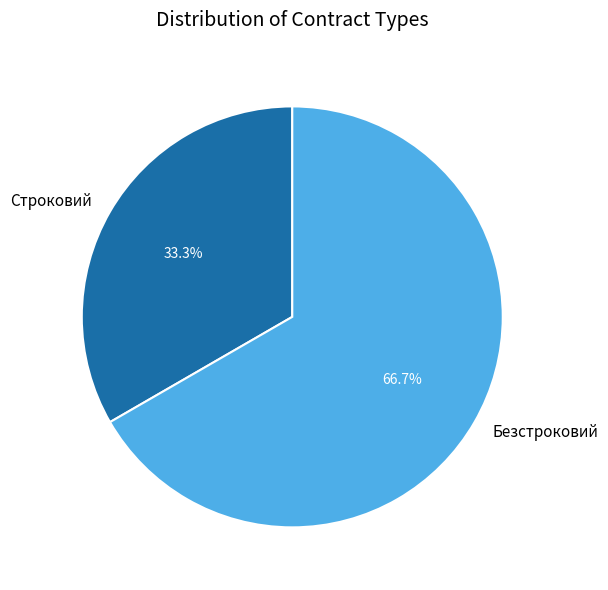

Between Строковий and Безстроковий, which is larger?

Безстроковий